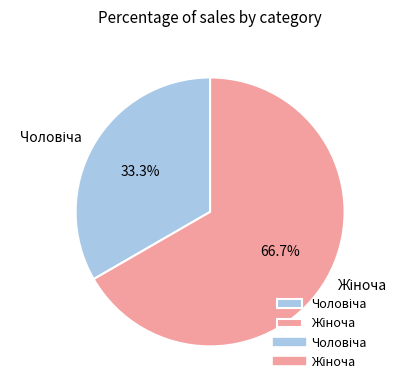

Does any single category account for the majority?

Yes